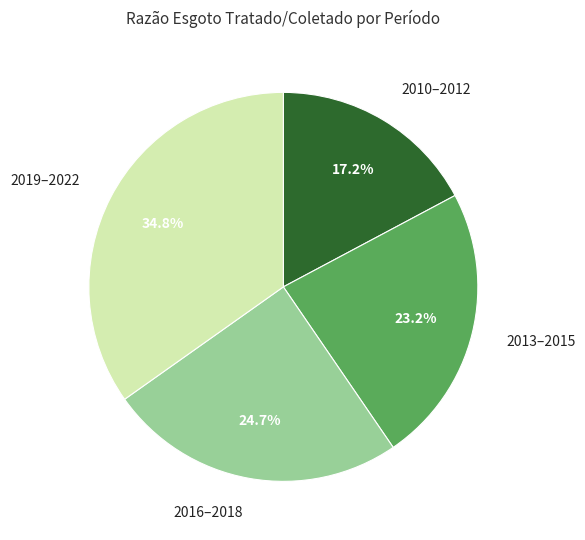

Is there a majority slice in this chart?

No